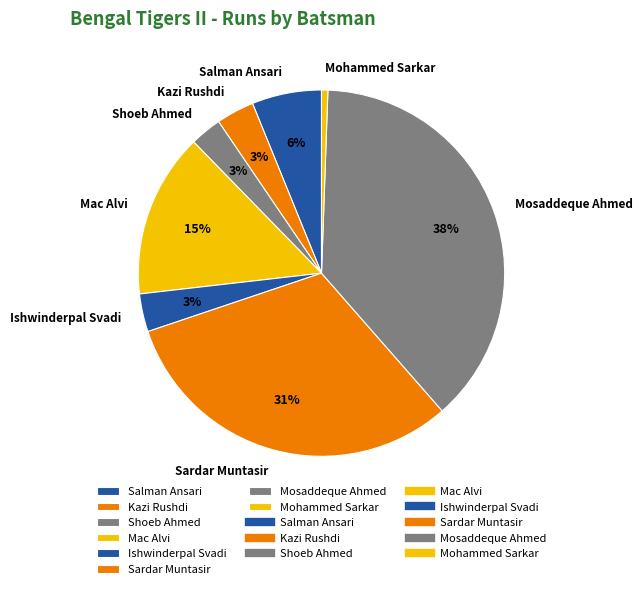

The Ishwinderpal Svadi slice represents 3% of the pie. True or false?

True